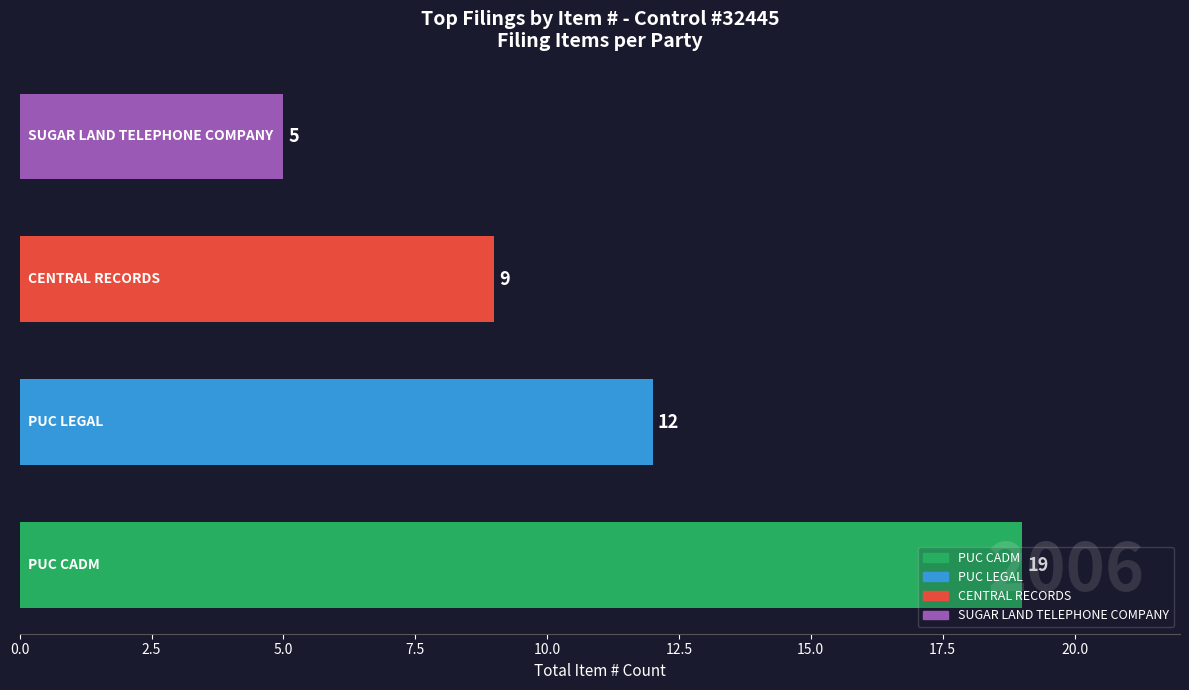

What is the minimum value shown in the chart?

5